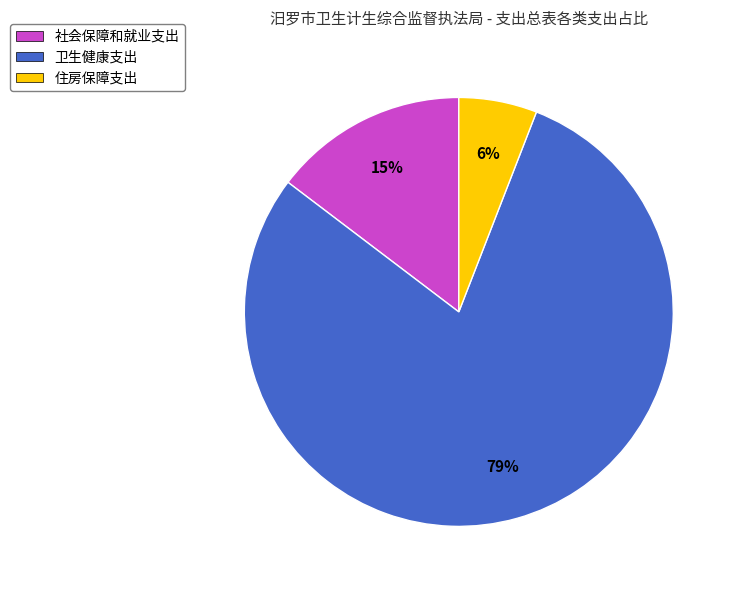

What is the ratio of the value at 社会保障和就业支出 to the value at 住房保障支出?

2.5